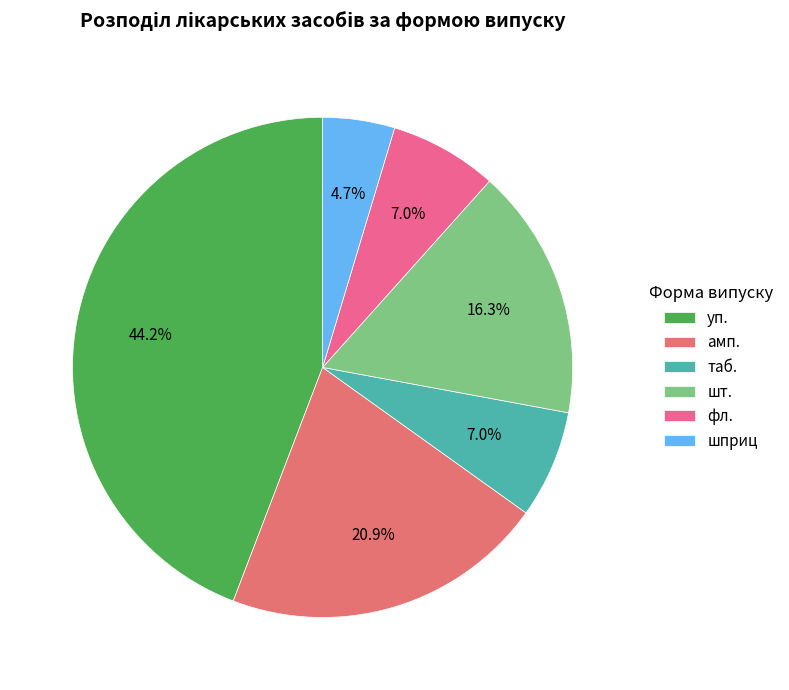

What percentage is NOT represented by фл.?

93.0%